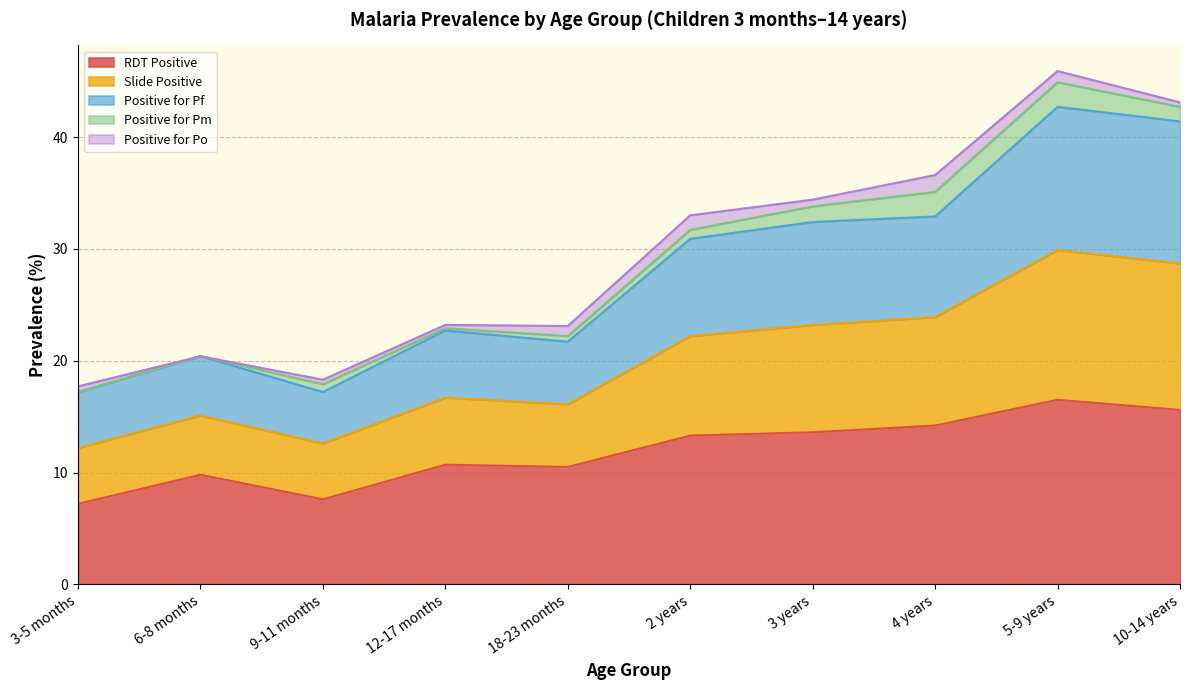

Is it true that RDT Positive equals 13.3 at 2 years?

True